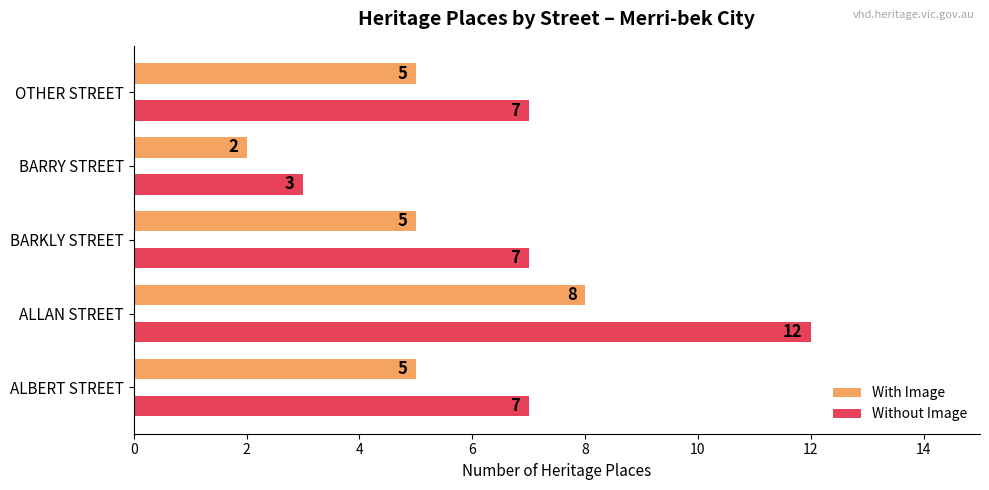

What is the average value of the With Image series?

5